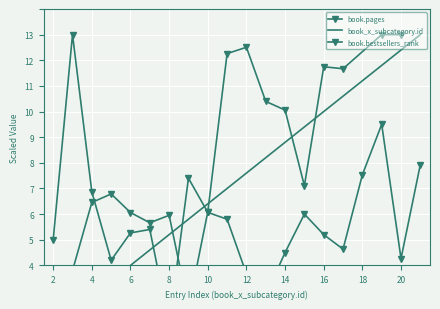

What is the minimum value shown in the chart?

0.6